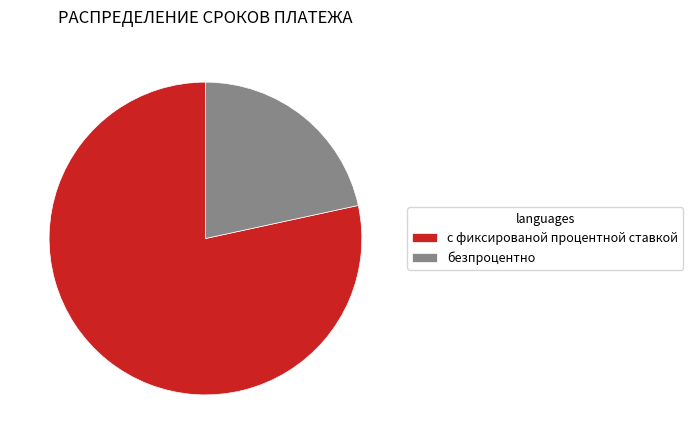

Does any single category account for the majority?

Yes